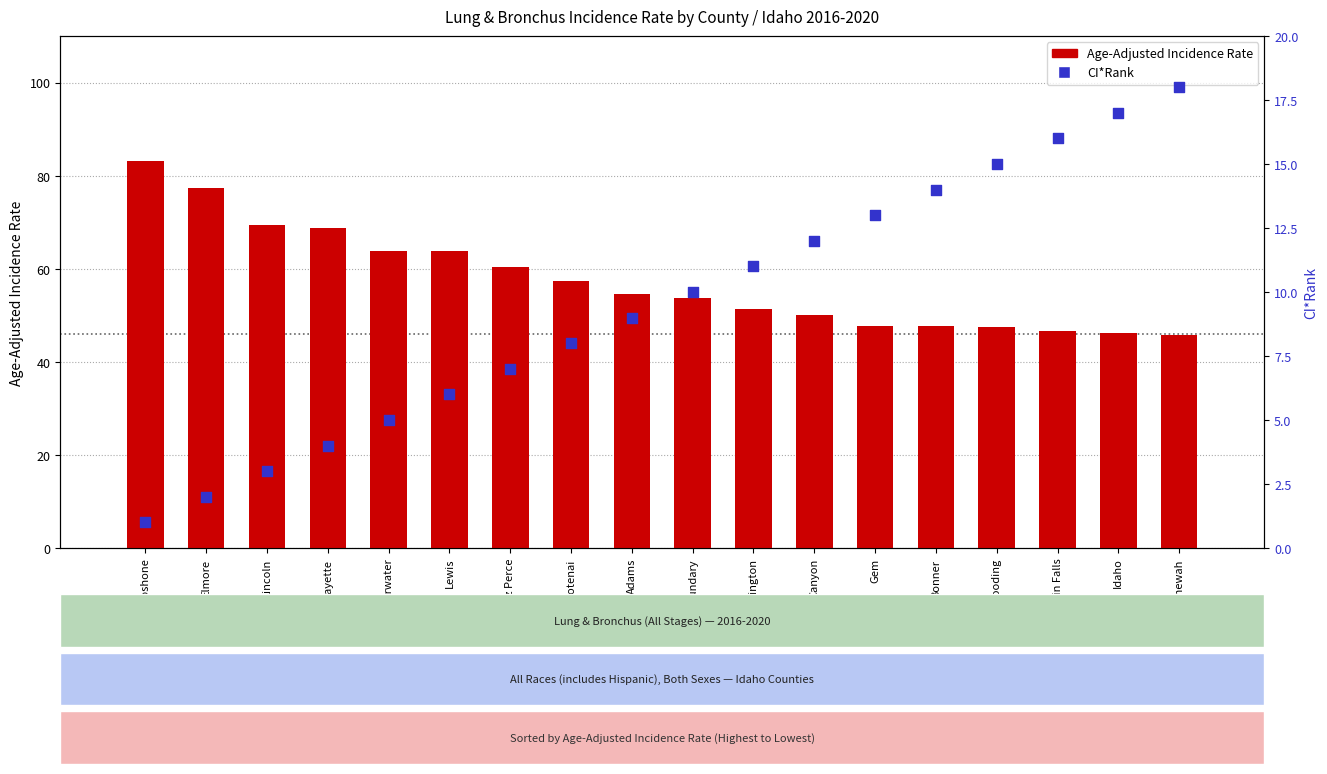

What is the total value across all series at Adams?

63.5